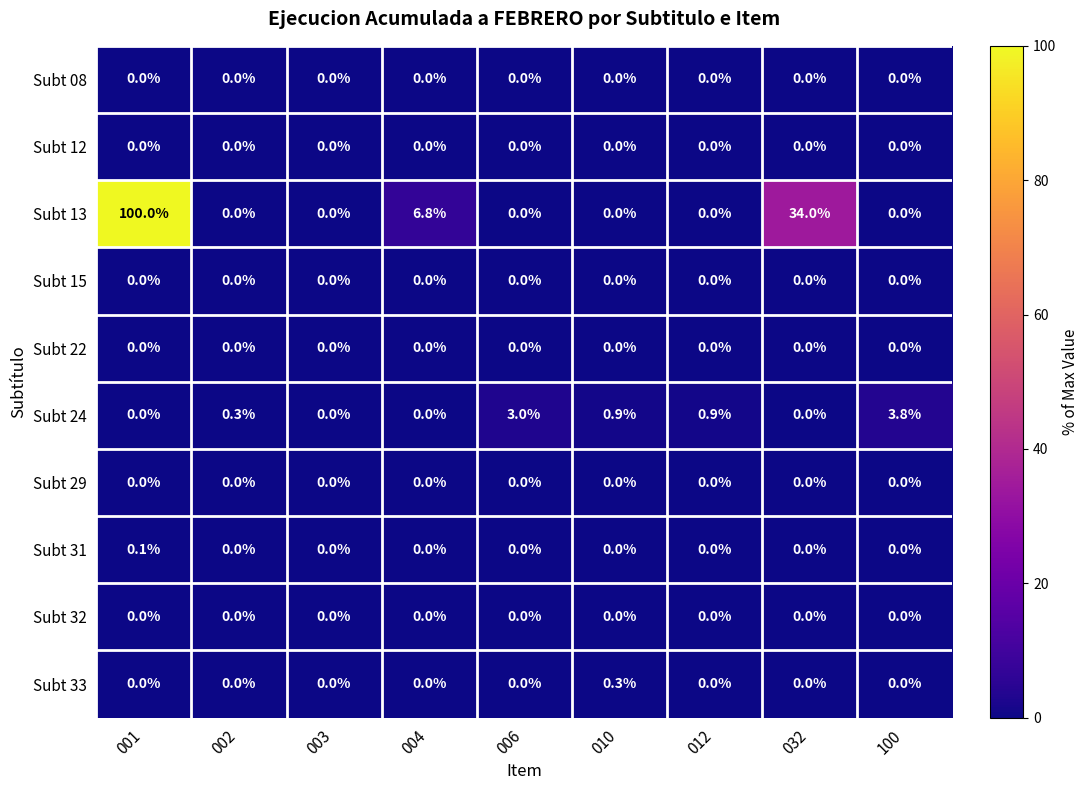

At which label does Subt 24 reach its peak?

100